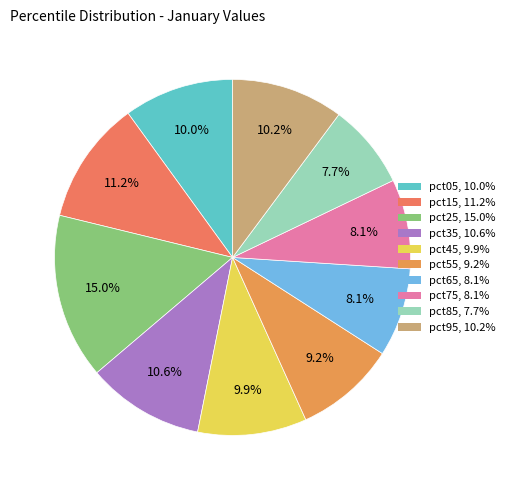

Is the sum of pct15 and pct35 greater than half?

No